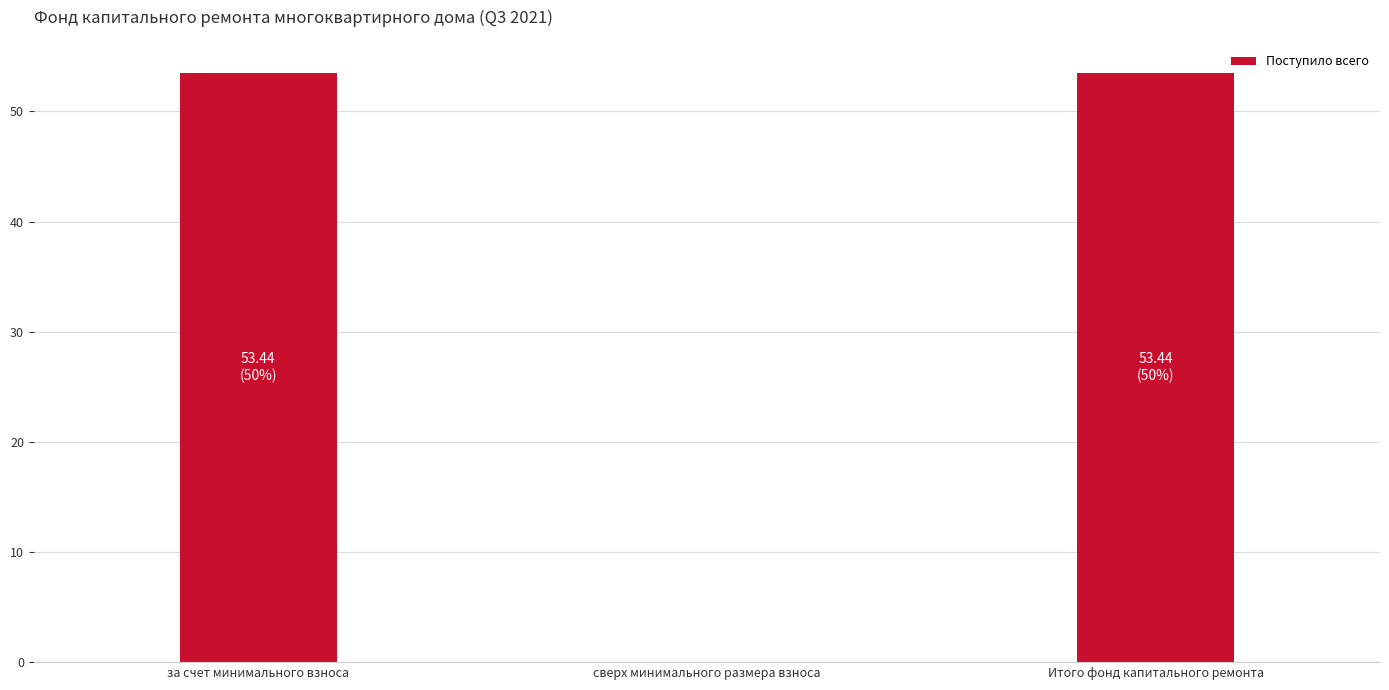

The value at сверх минимального размера взноса is 0.0. True or false?

True